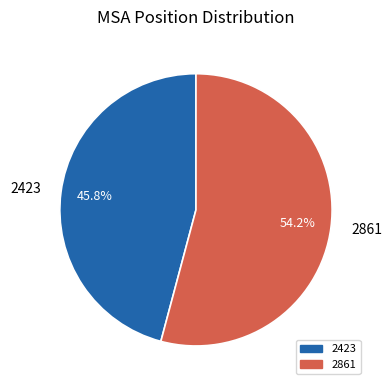

To the nearest percent, what percentage of the pie is 2423?

46%